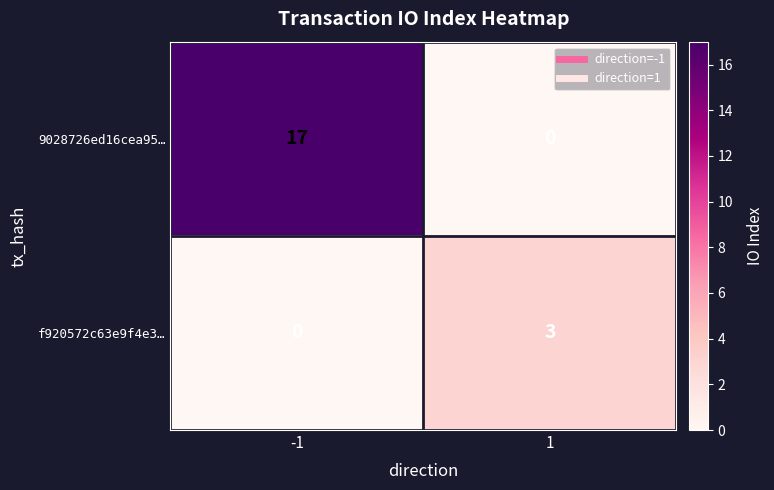

What is the sum of the 9028726ed16cea95… values at 1 and -1?

17